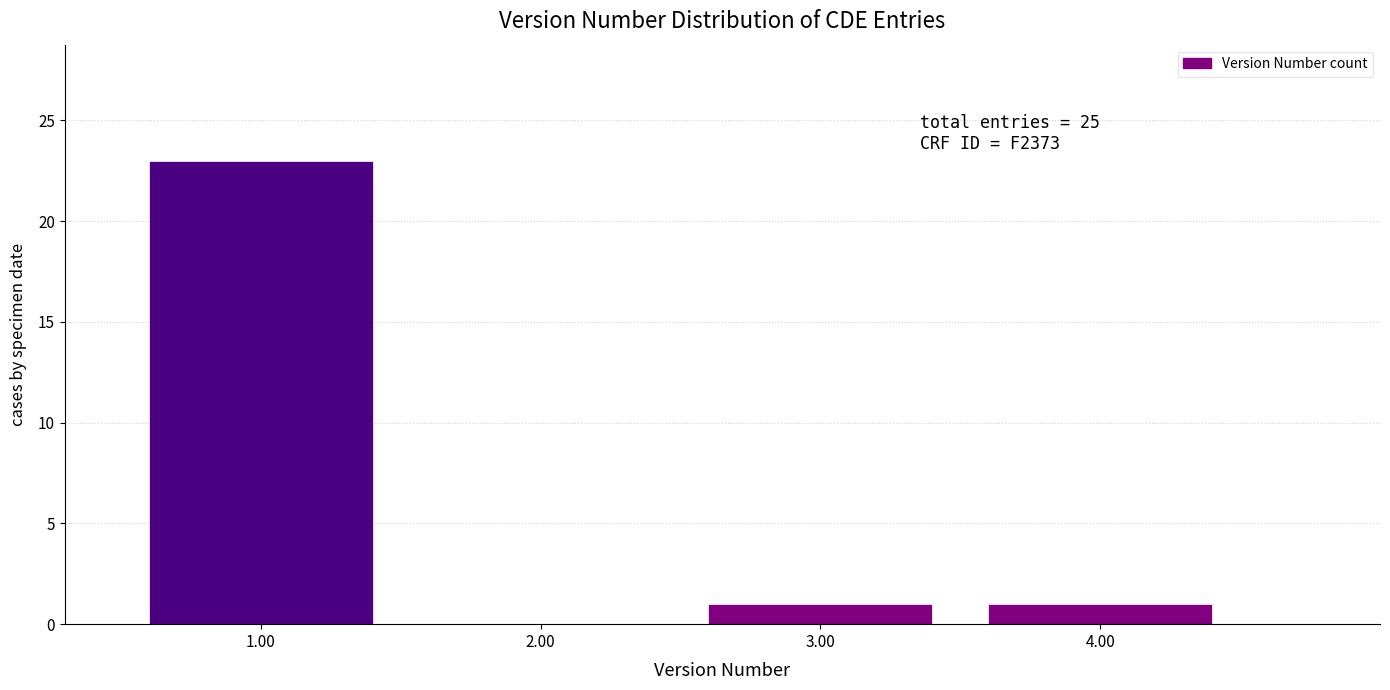

Reading right to left, extract all data points from this chart.

4.00=1	3.00=1	2.00=0	1.00=23